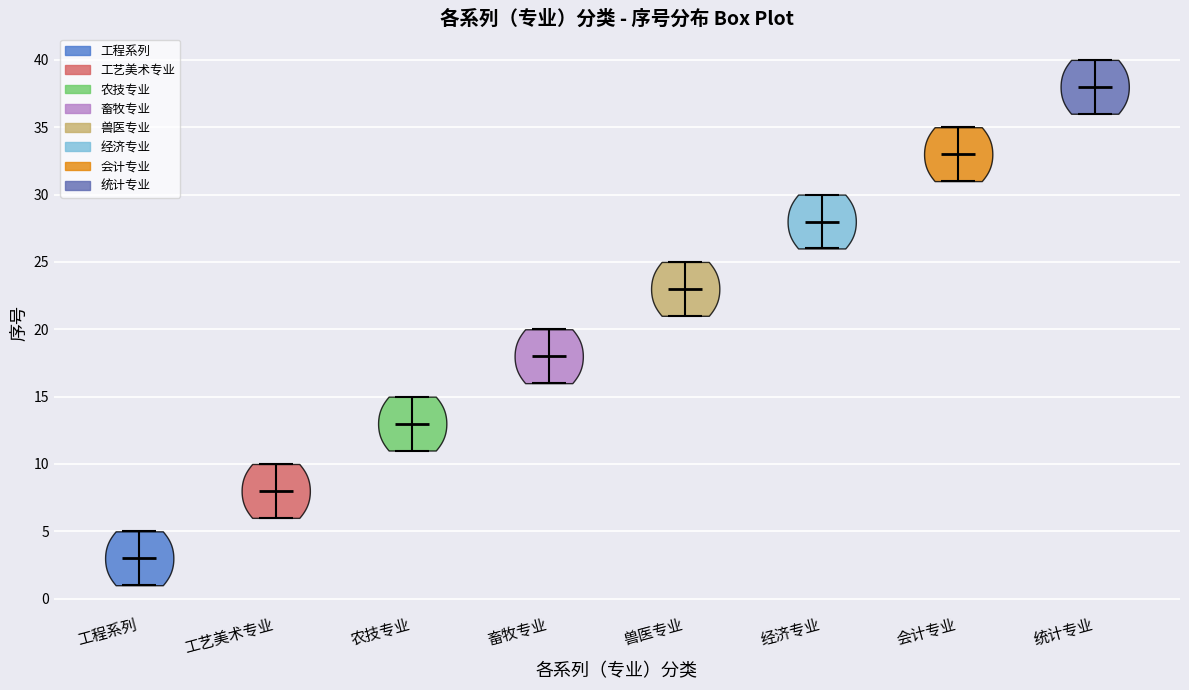

Reading left to right, read every violin against the y-axis: where its median line is, and the lowest and highest points it reaches. The values are not printed on the chart, so give them approximately, as read against the axis.

工程系列: median line 3, lowest point 1, highest point 5
工艺美术专业: median line 8, lowest point 6, highest point 10
农技专业: median line 13, lowest point 11, highest point 15
畜牧专业: median line 18, lowest point 16, highest point 20
兽医专业: median line 23, lowest point 21, highest point 25
经济专业: median line 28, lowest point 26, highest point 30
会计专业: median line 33, lowest point 31, highest point 35
统计专业: median line 38, lowest point 36, highest point 40